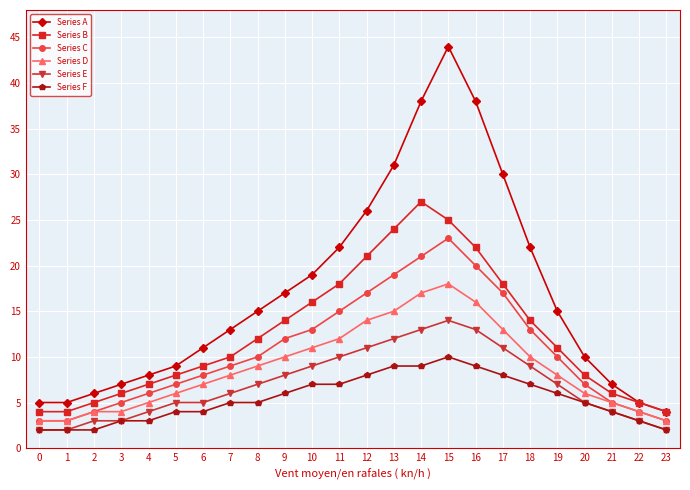

Reading left to right, extract all data points from this chart.

Series A: 5	5	6	7	8	9	11	13	15	17	19	22	26	31	38	44	38	30	22	15	10	7	5	4
Series B: 4	4	5	6	7	8	9	10	12	14	16	18	21	24	27	25	22	18	14	11	8	6	5	4
Series C: 3	3	4	5	6	7	8	9	10	12	13	15	17	19	21	23	20	17	13	10	7	5	4	3
Series D: 3	3	4	4	5	6	7	8	9	10	11	12	14	15	17	18	16	13	10	8	6	5	4	3
Series E: 2	2	3	3	4	5	5	6	7	8	9	10	11	12	13	14	13	11	9	7	5	4	3	2
Series F: 2	2	2	3	3	4	4	5	5	6	7	7	8	9	9	10	9	8	7	6	5	4	3	2